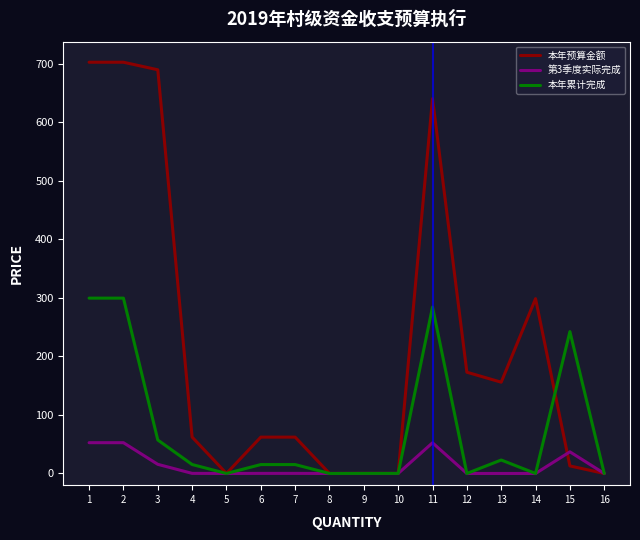

Rank the series at 11 from lowest to highest value.

第3季度实际完成, 本年累计完成, 本年预算金额